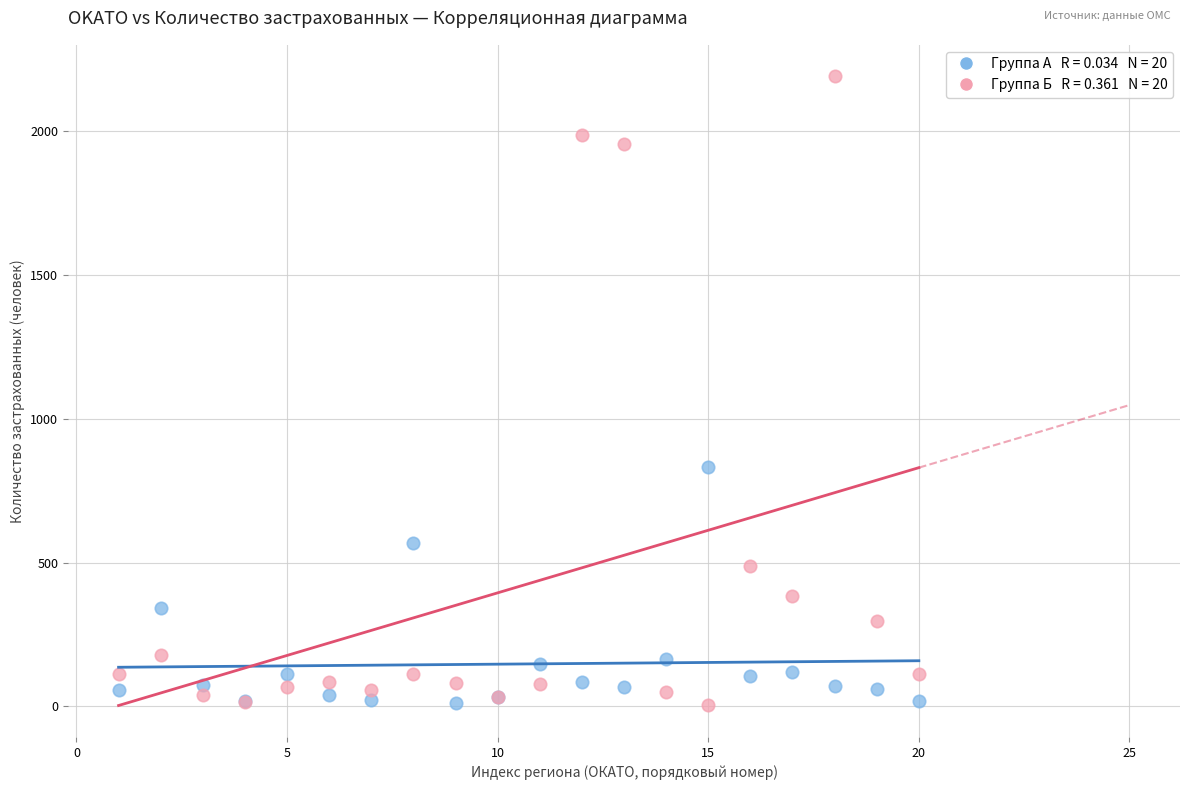

Across all series, what Y value is closest to 1098?

831